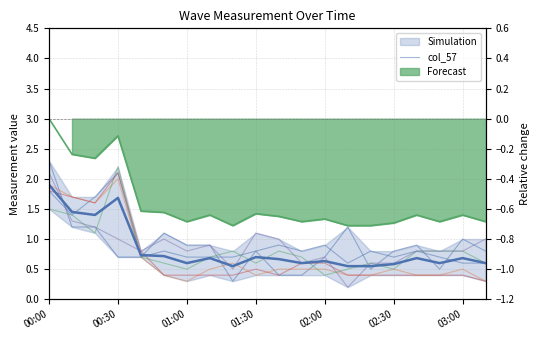

The chart shows a value of 0.4 at 16. True or false?

False